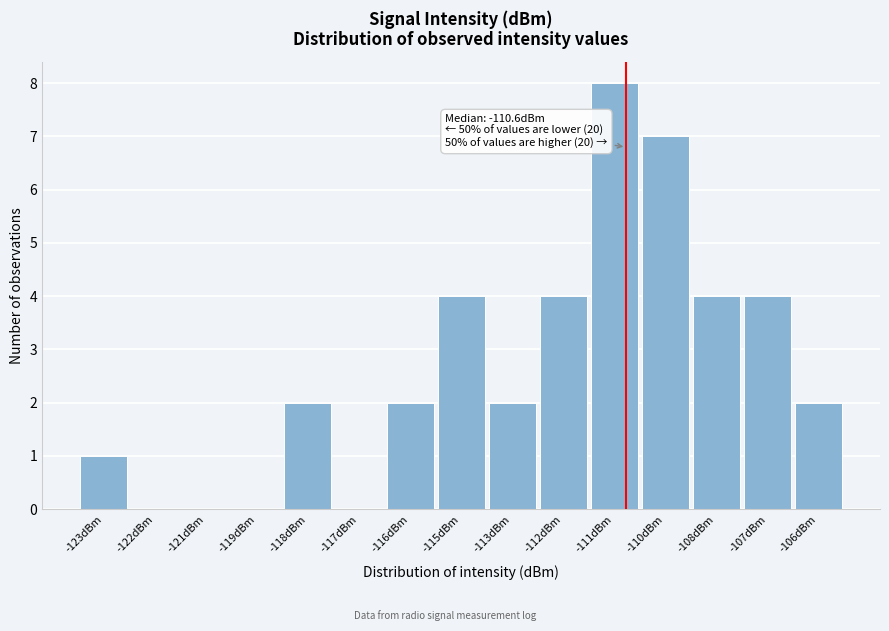

Reading left to right, extract all data points from this chart.

-123dBm=1	-122dBm=0	-121dBm=0	-119dBm=0	-118dBm=2	-117dBm=0	-116dBm=2	-115dBm=4	-113dBm=2	-112dBm=4	-111dBm=8	-110dBm=7	-108dBm=4	-107dBm=4	-106dBm=2